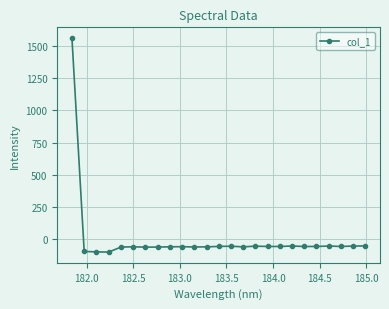

What is the minimum value shown in the chart?

-99.0